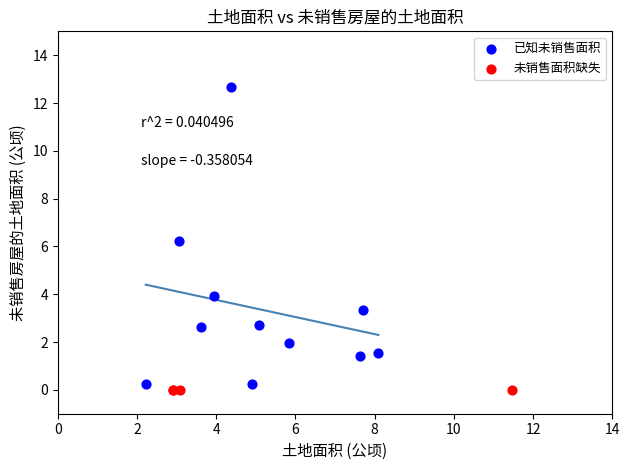

Which series contains the highest Y value?

已知未销售面积